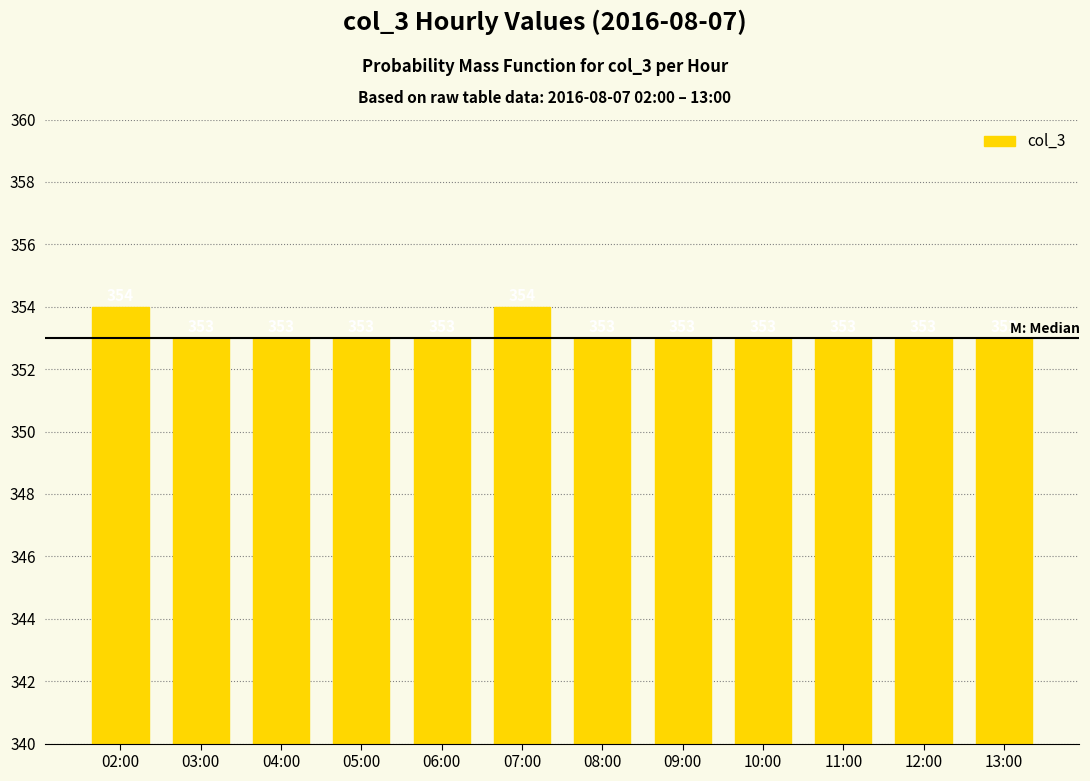

What is the average value?

353